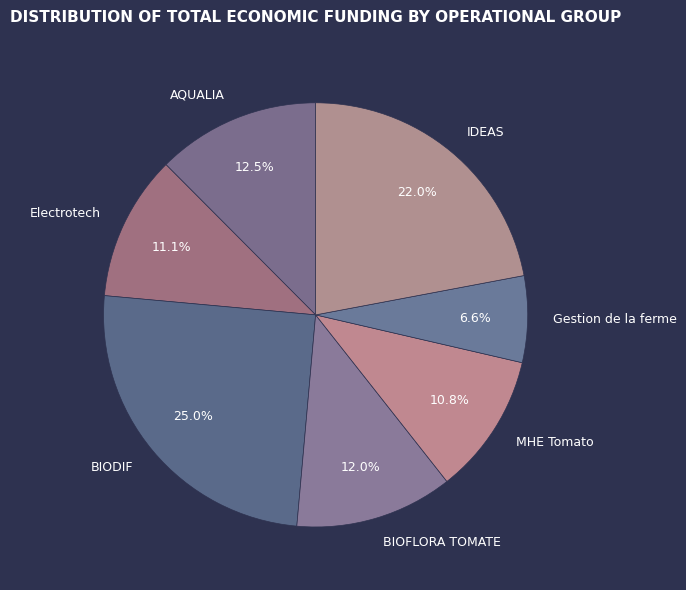

How many segments does this pie chart have?

7